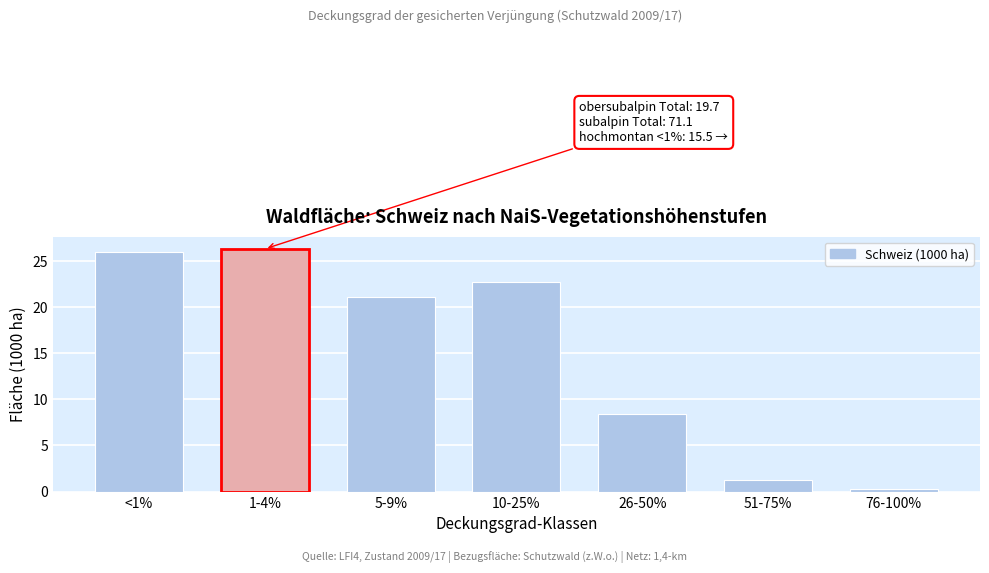

Reading left to right, transcribe all the data shown in this chart.

26.0	26.3	21.1	22.7	8.4	1.3	0.3